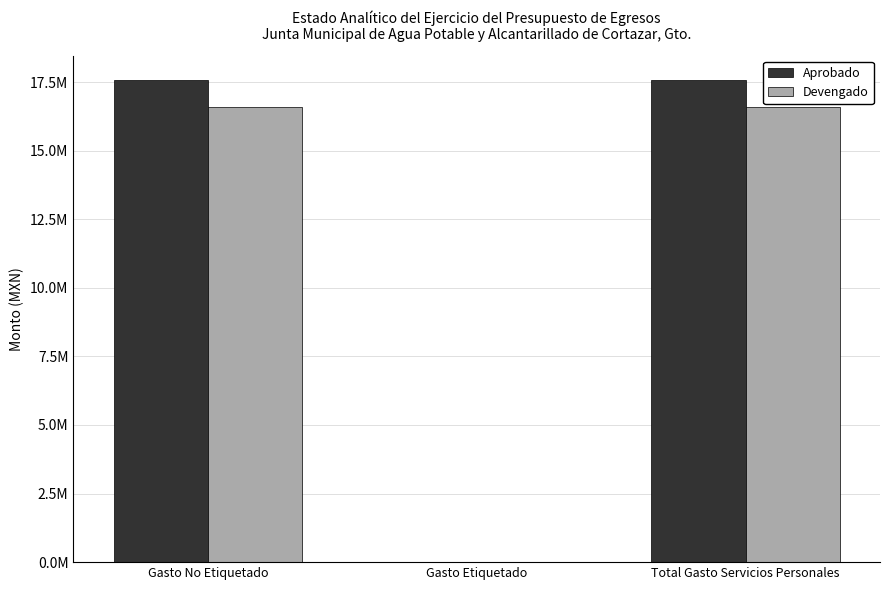

Reading left to right, transcribe all the data shown in this chart.

Aprobado: 17584398.0	0.0	17584398.0
Devengado: 16573851.9	0.0	16573851.9